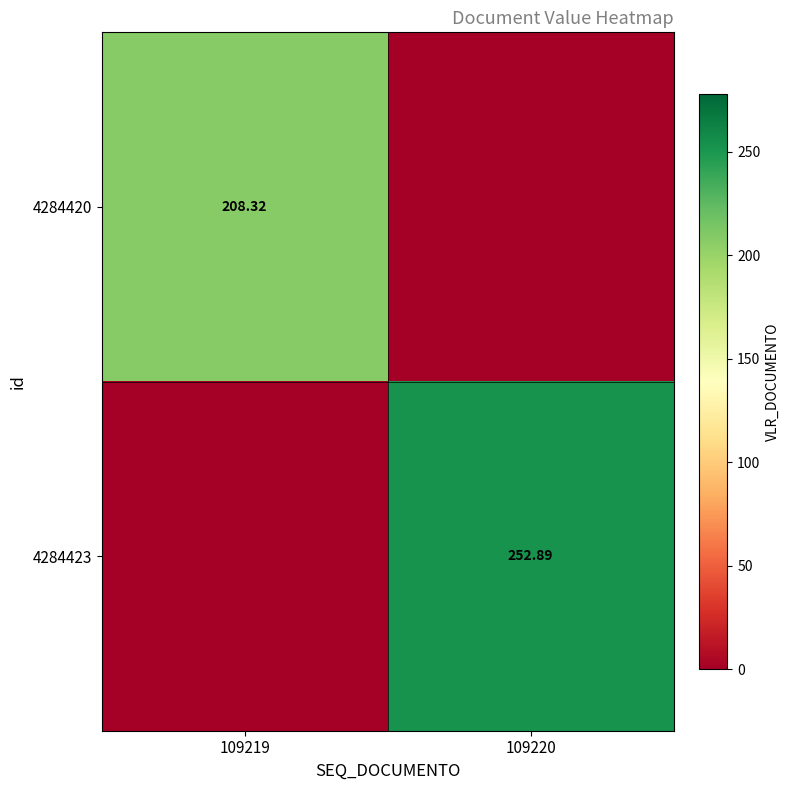

Which series has the largest total across all categories?

4284423